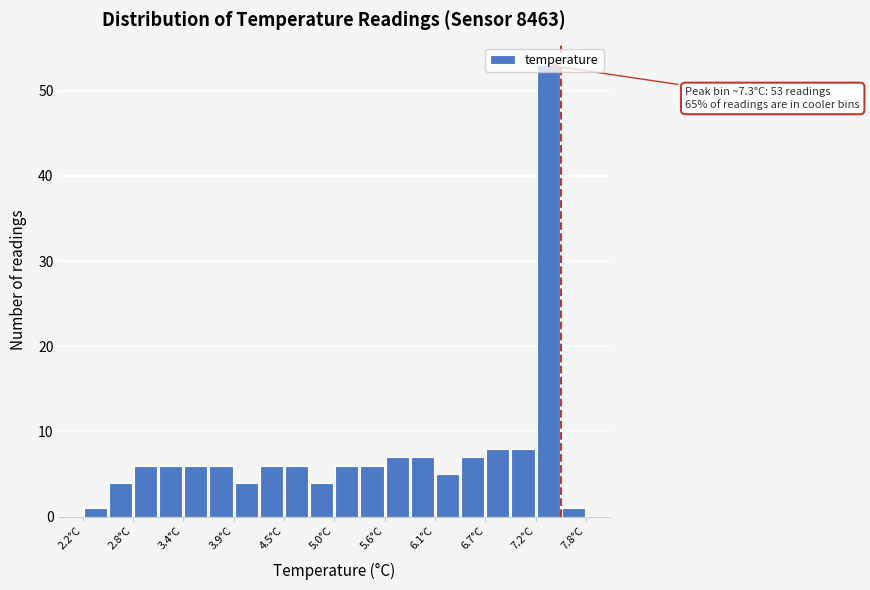

Around what value on the x-axis is the tallest bar? Give the approximate position of its centre, as read against the axis.

7.3